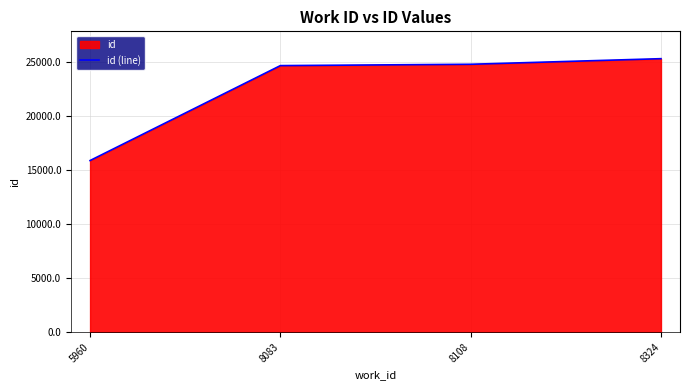

Rank the categories by value from lowest to highest.

5960, 8083, 8108, 8324